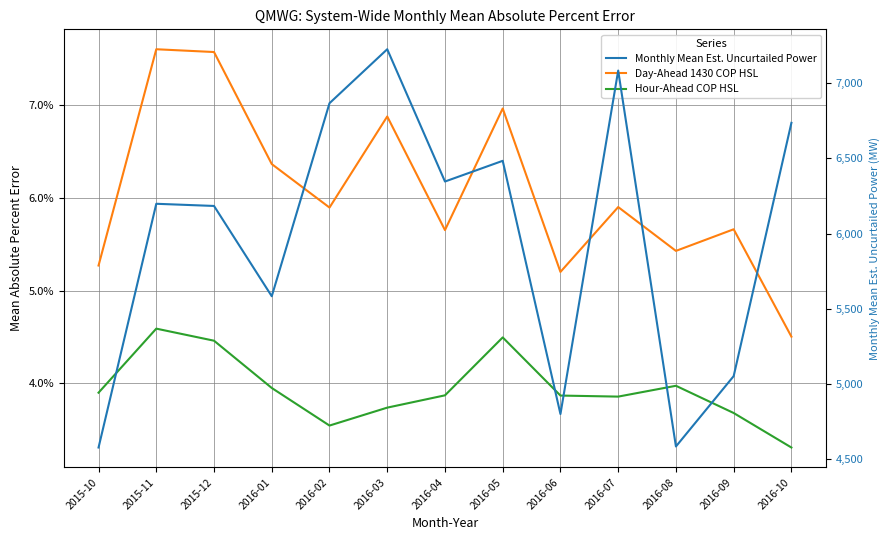

Reading left to right, list all the values displayed in this chart.

Day-Ahead 1430 COP HSL: 0.1	0.1	0.1	0.1	0.1	0.1	0.1	0.1	0.1	0.1	0.1	0.1	0.0
Hour-Ahead COP HSL: 0.0	0.0	0.0	0.0	0.0	0.0	0.0	0.0	0.0	0.0	0.0	0.0	0.0
Monthly Mean Est. Uncurtailed Power: 4579.0	6198.5	6184.0	5584.1	6866.8	7225.3	6346.4	6483.9	4801.3	7083.6	4585.9	5053.4	6736.3